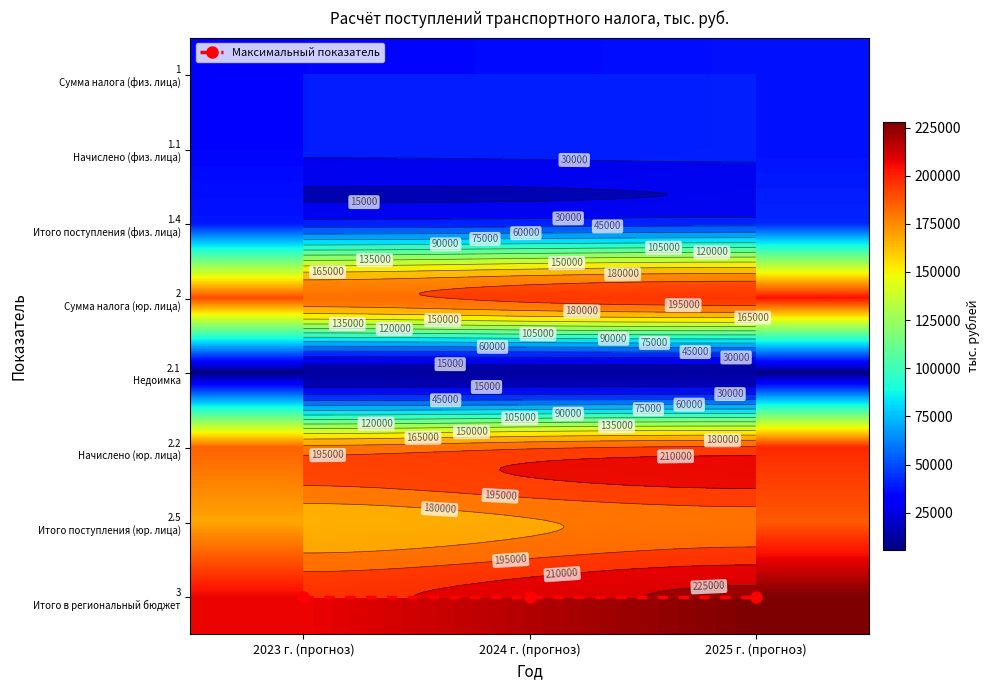

Rank the categories by 1 Сумма налога (физ. лица) value from highest to lowest.

2025 г. (прогноз), 2024 г. (прогноз), 2023 г. (прогноз)